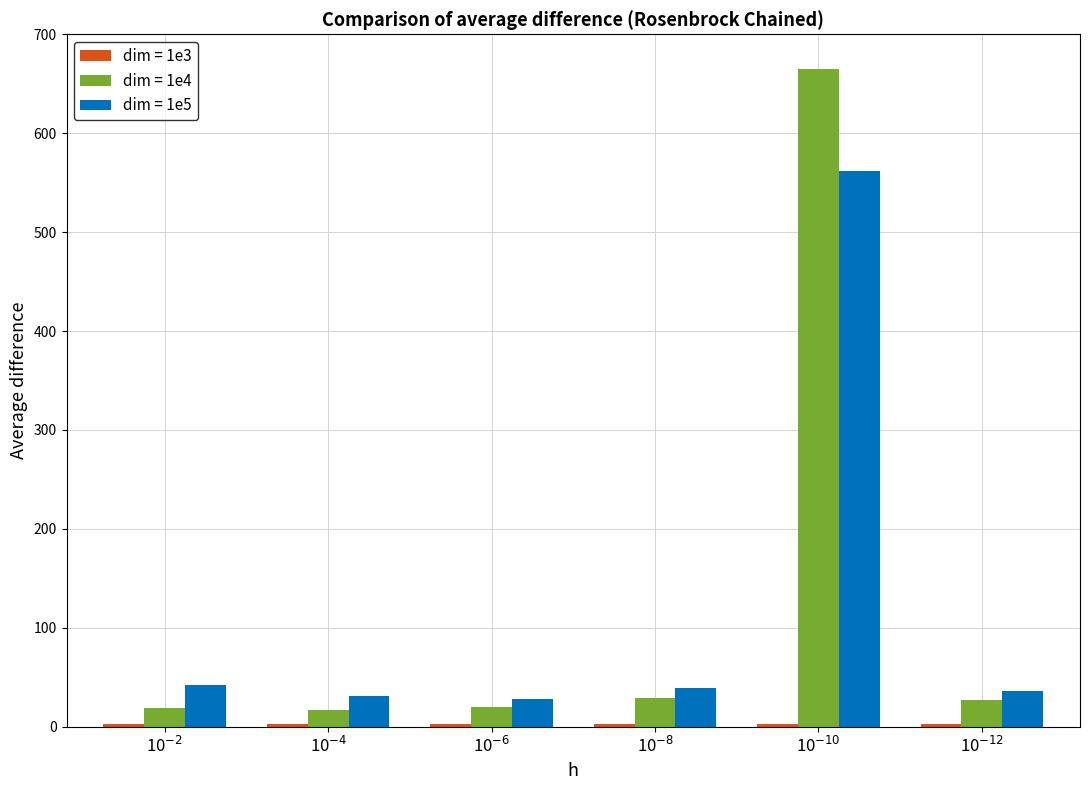

Which series has the largest total across all categories?

dim = 1e4